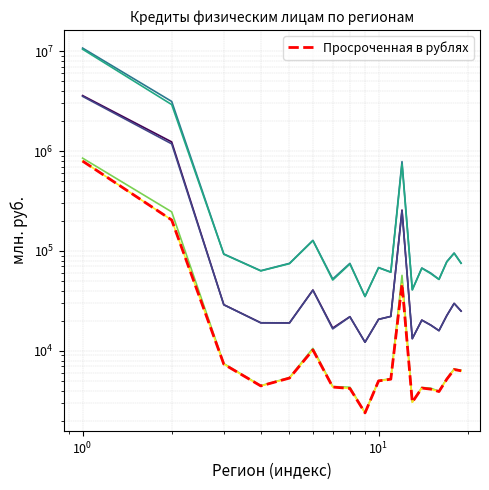

What is the highest value of the Задолженность в рублях series?

10449261